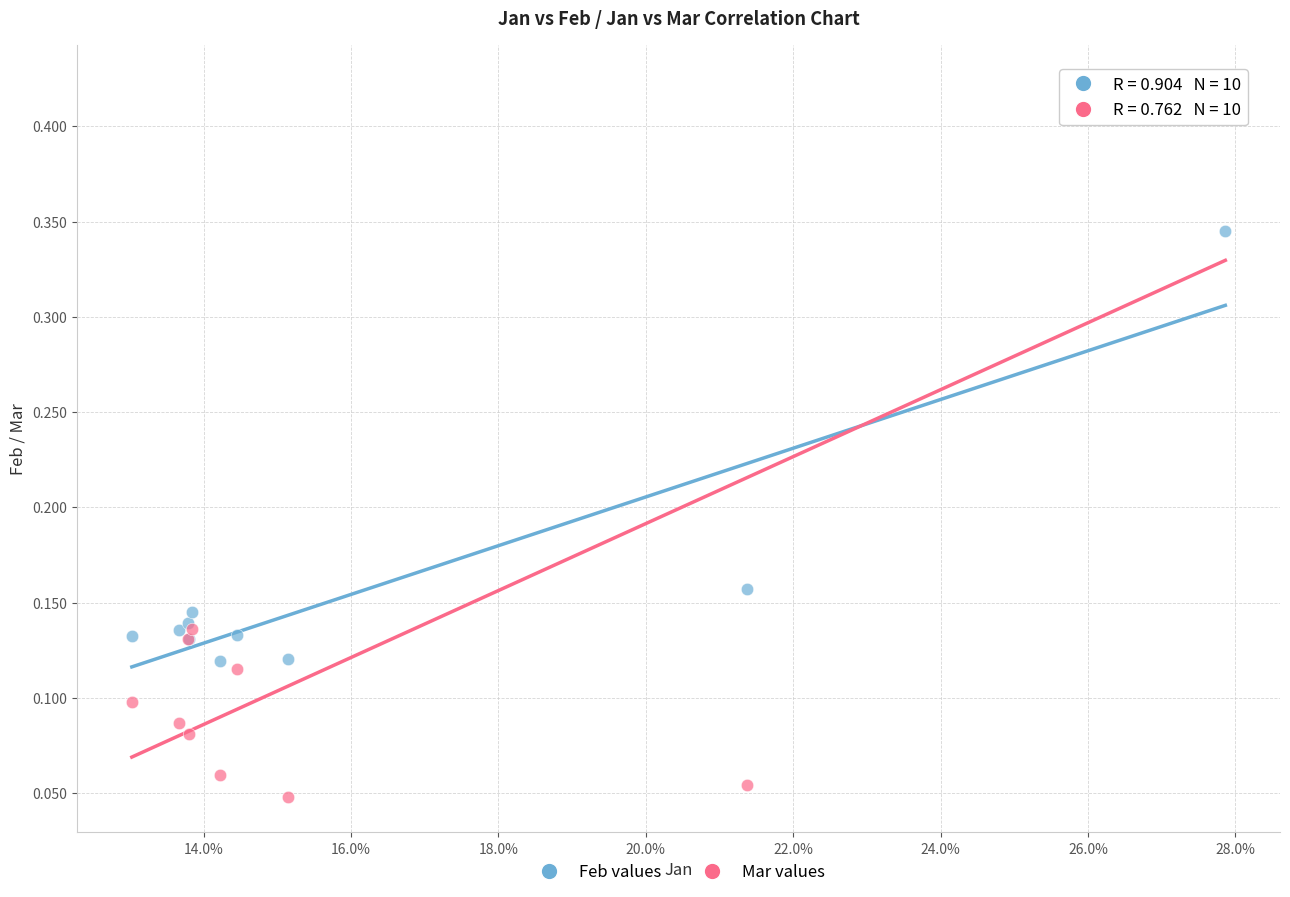

Which series contains the highest Y value?

Mar values